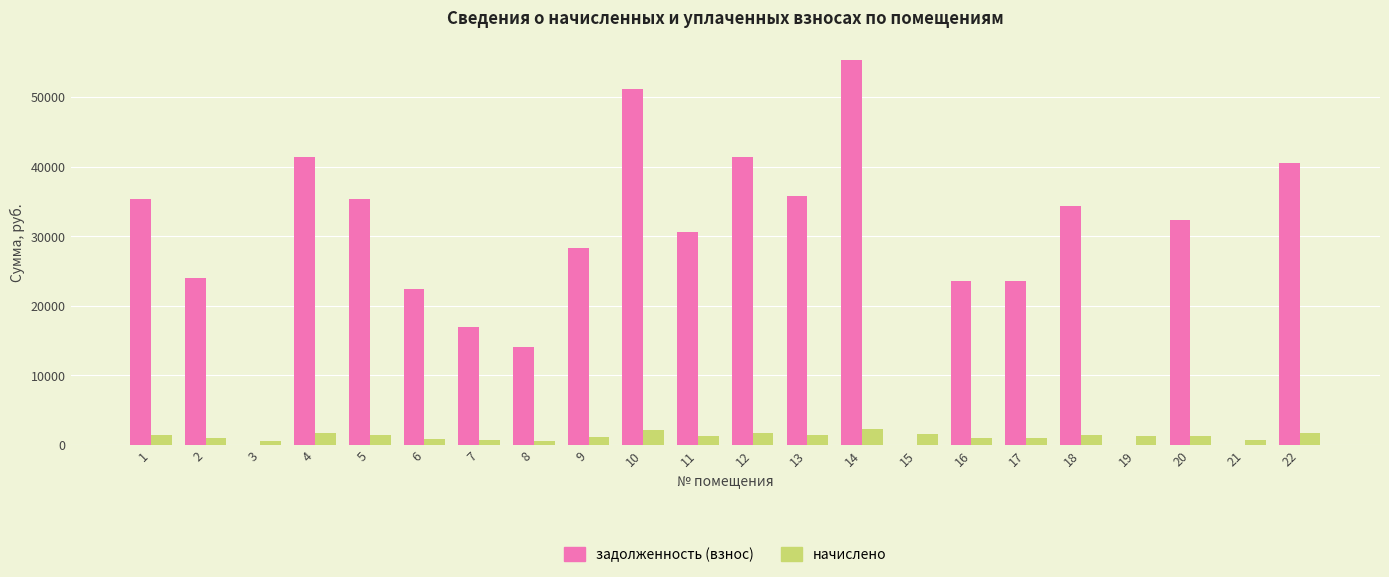

At which category is the sum across all series the highest?

14